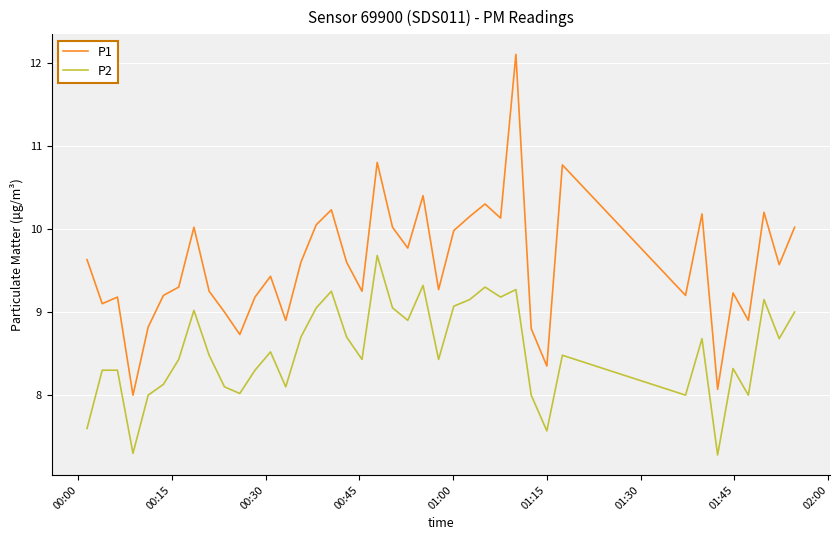

Rank the series by their maximum value, from lowest to highest.

P2, P1